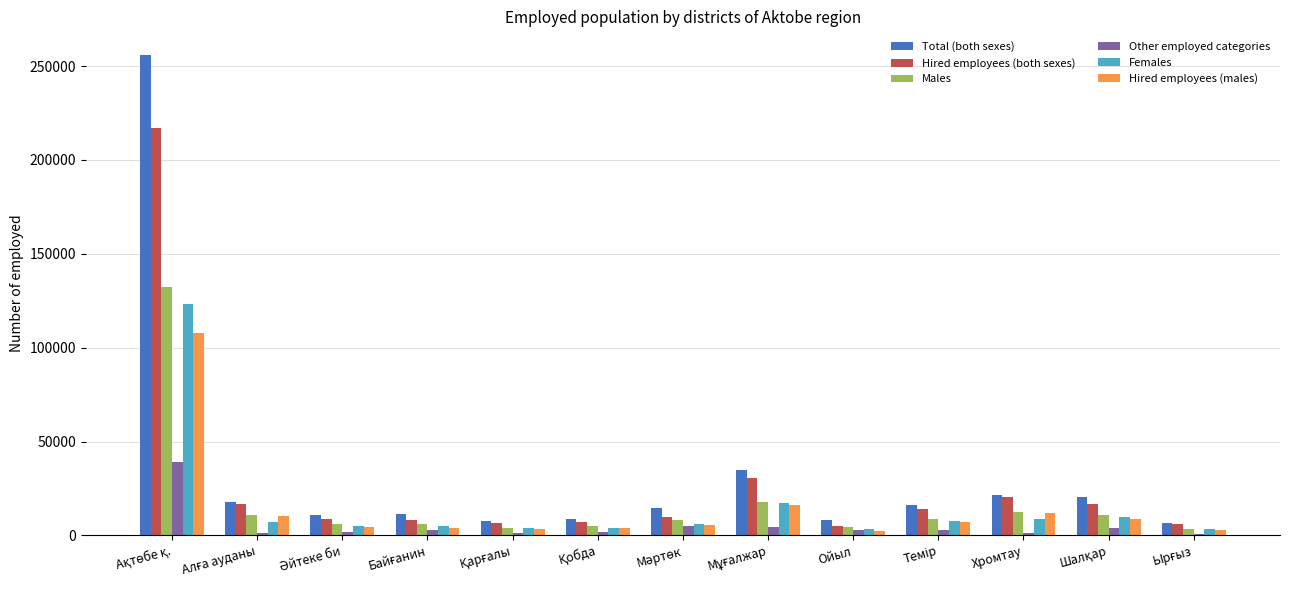

List the series in order of their peak value, lowest first.

Other employed categories, Hired employees (males), Females, Males, Hired employees (both sexes), Total (both sexes)